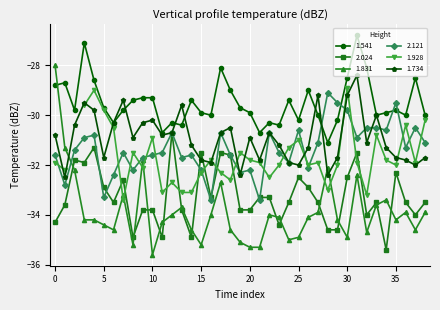

True or false: 1.541 and 1.831 intersect in this chart.

True